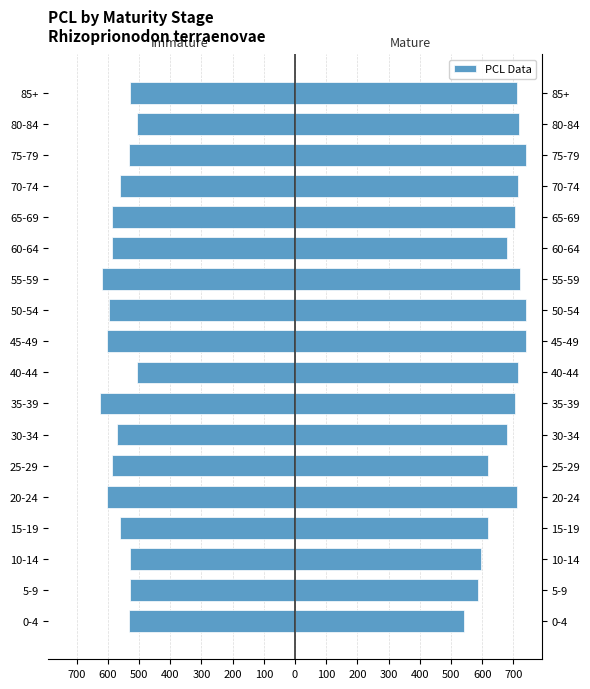

Rank the series by their average value, from lowest to highest.

Immature, Mature